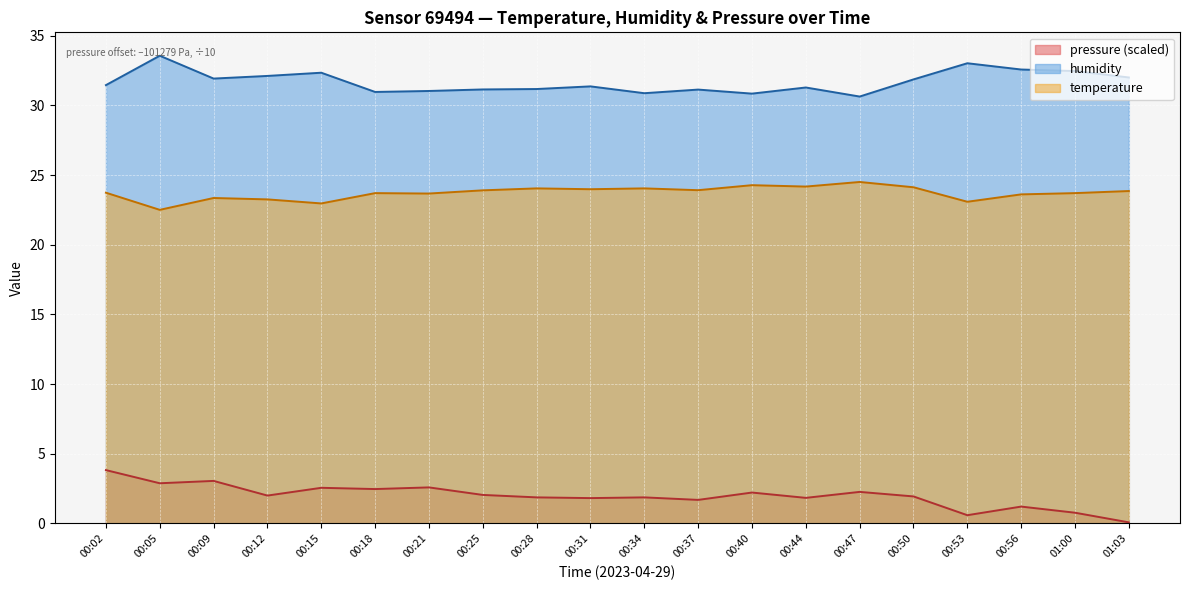

What is the label of the 9th point from the right?

00:37